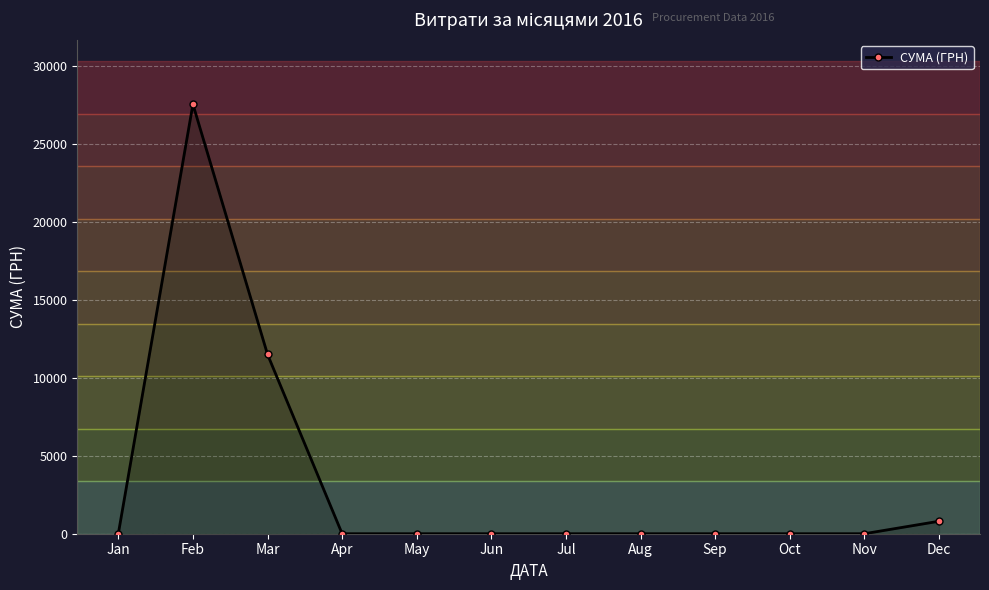

How many data points does each series have?

12